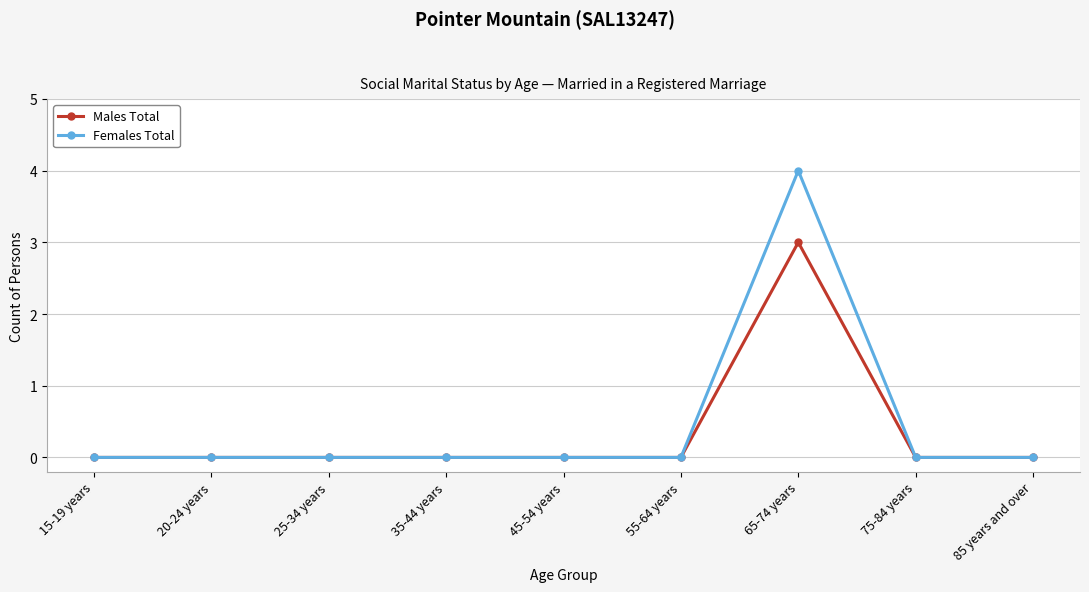

At which category is the sum across all series the highest?

65-74 years